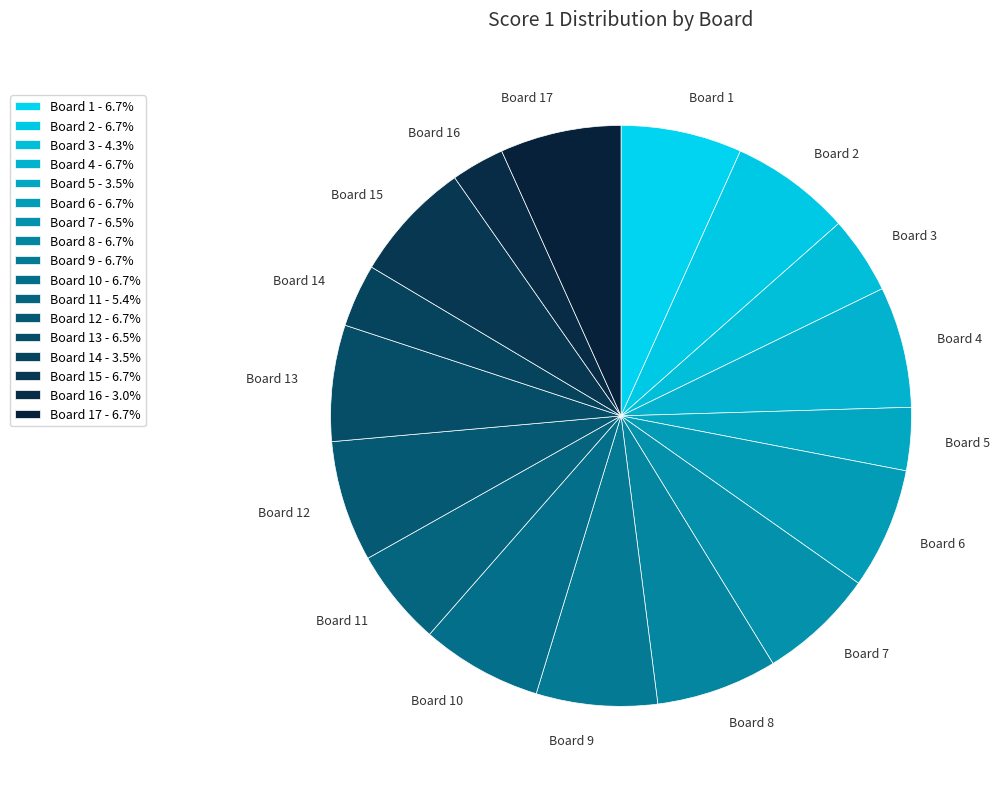

Is there a majority slice in this chart?

No